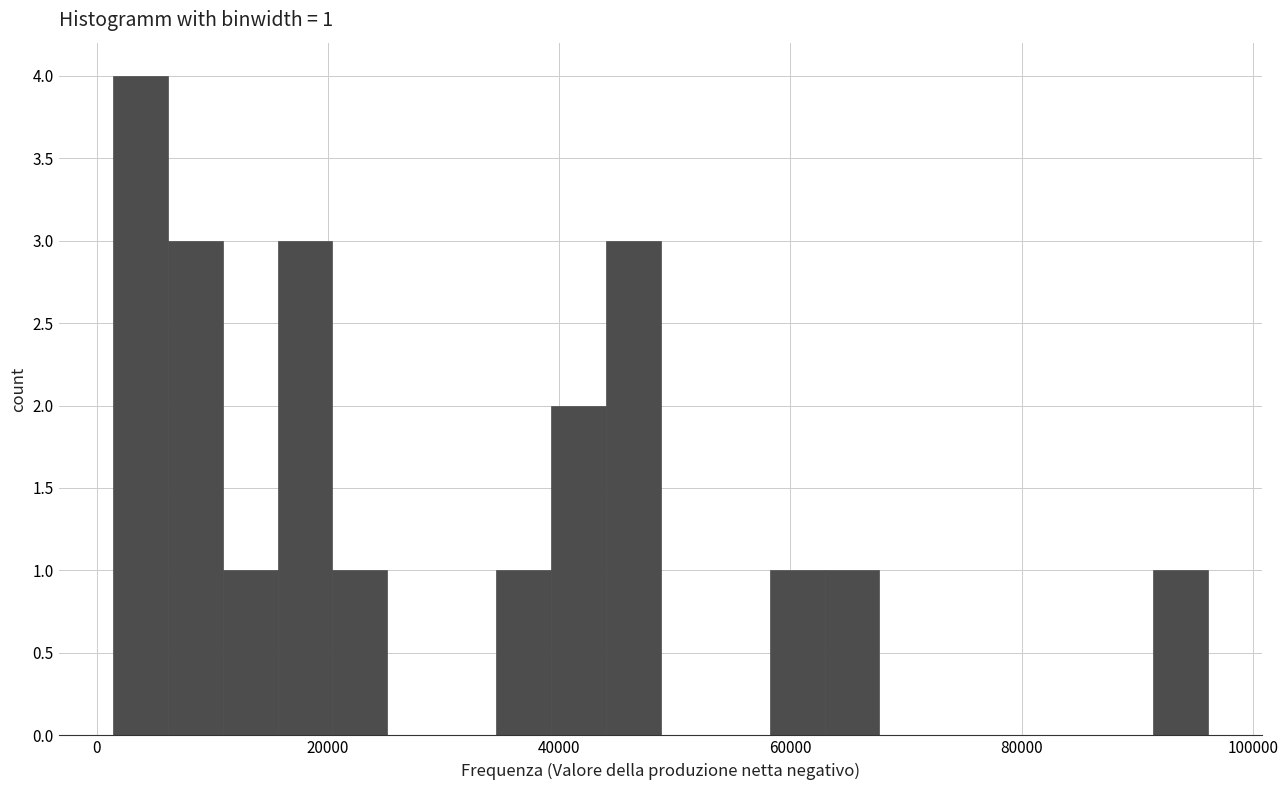

Read against the x-axis, roughly where is the centre of the tallest bar?

4000